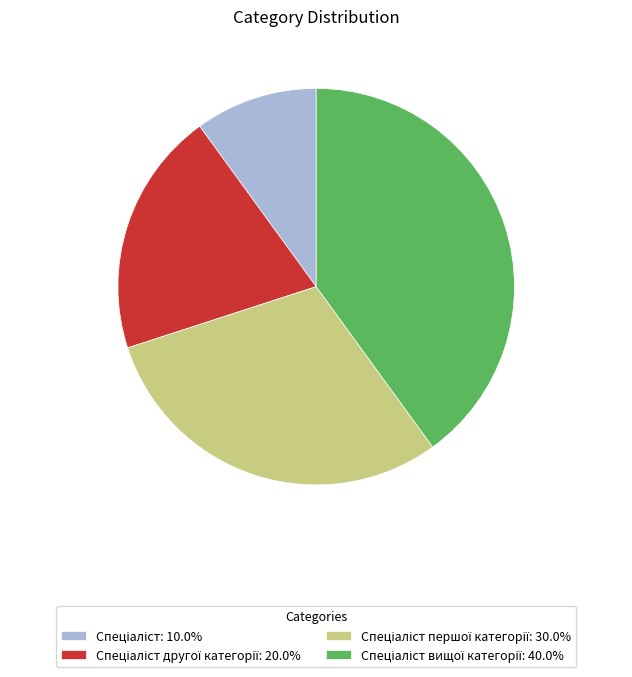

Does any single category account for the majority?

No